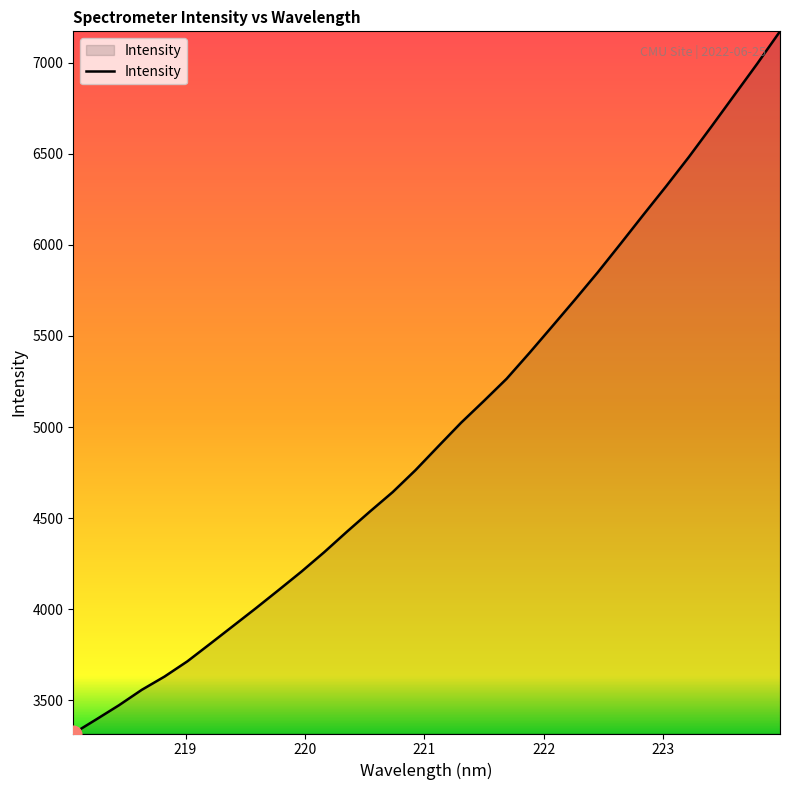

What is the greatest value displayed?

7171.6